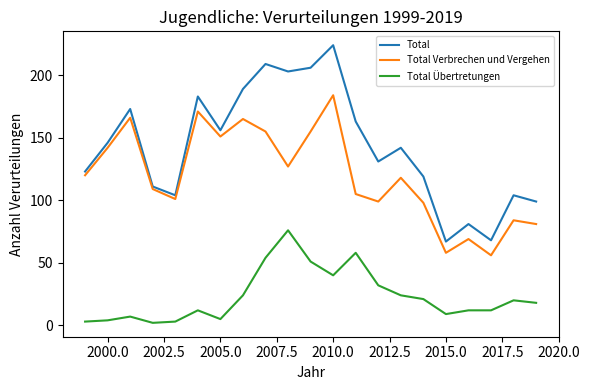

List the series in order of their peak value, lowest first.

Total Übertretungen, Total Verbrechen und Vergehen, Total